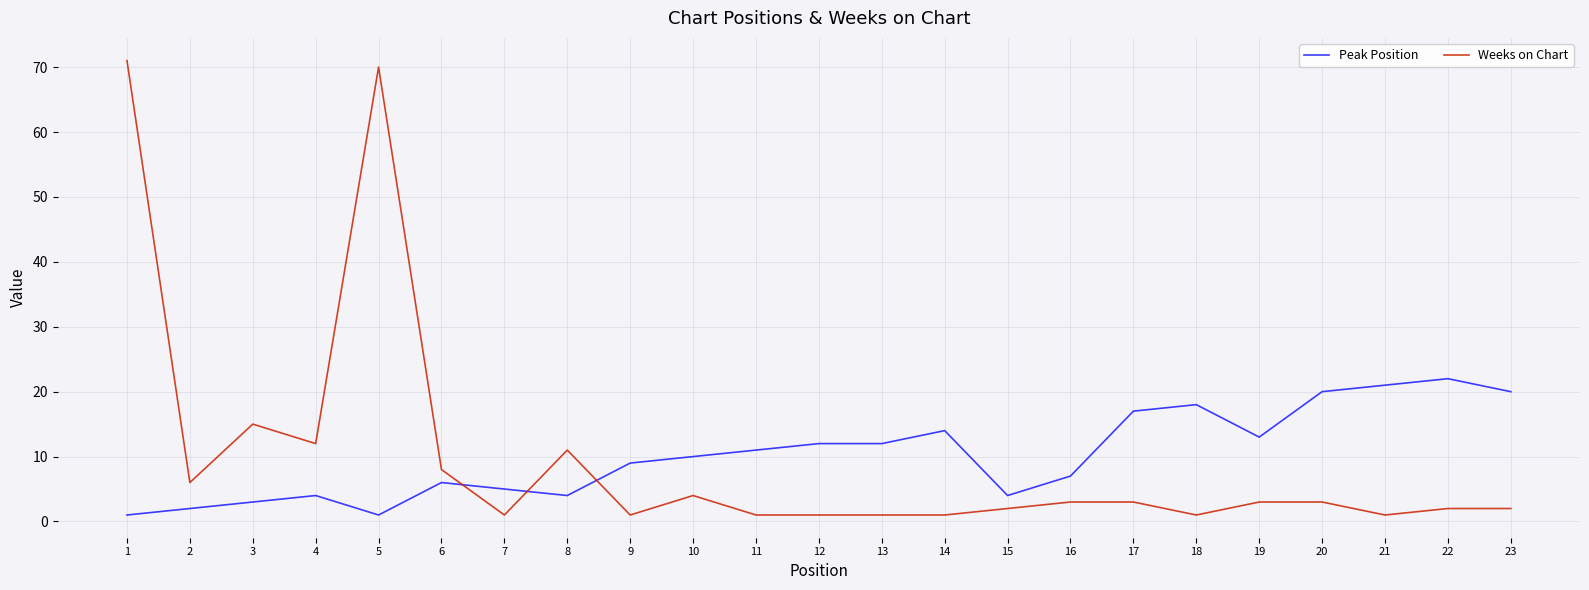

At which category does Weeks on Chart reach its first local valley?

2